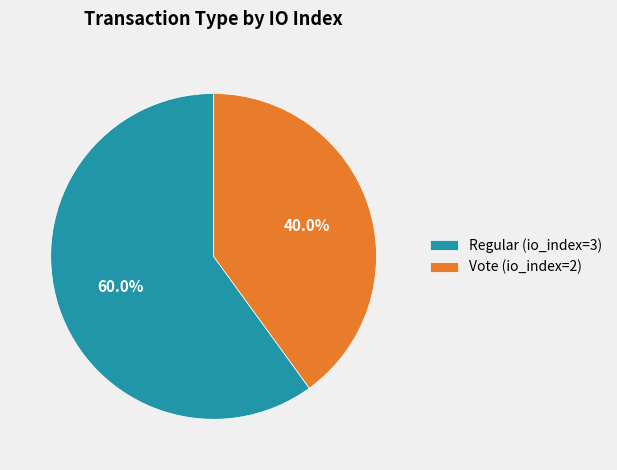

Rank the categories by value from lowest to highest.

Vote (io_index=2), Regular (io_index=3)